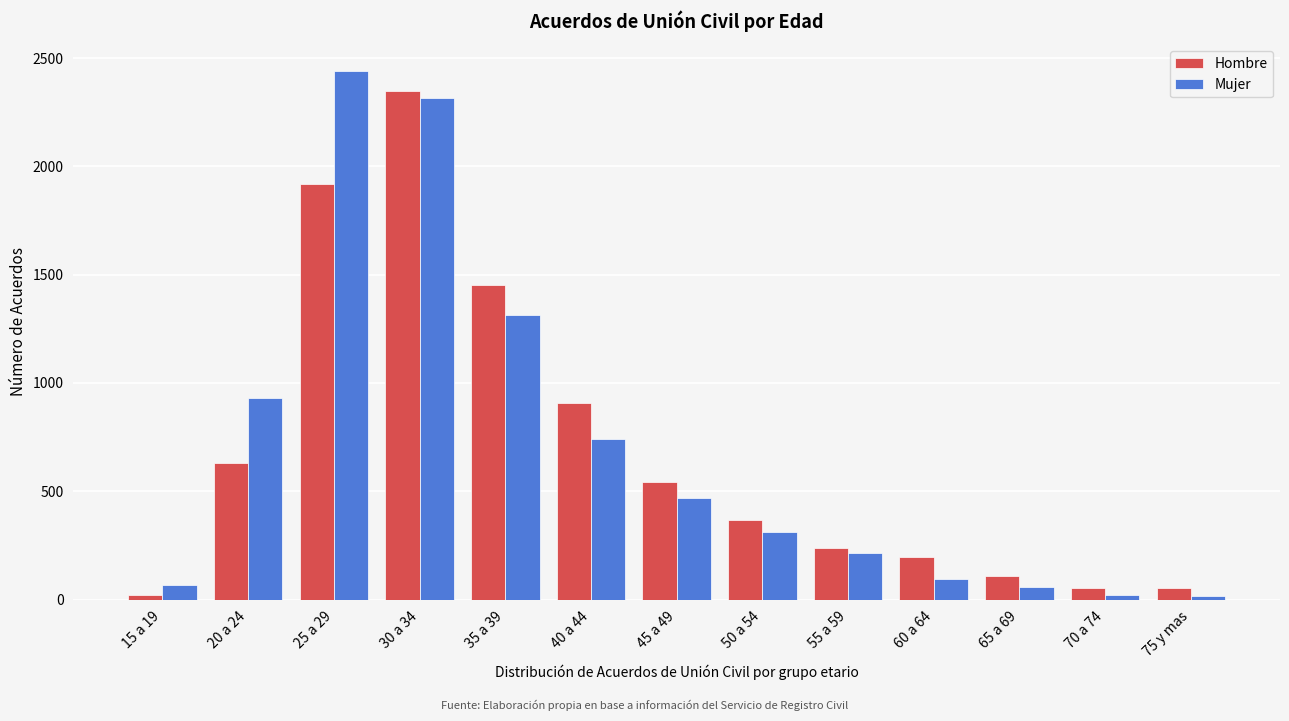

At which label does Mujer reach its peak?

25 a 29